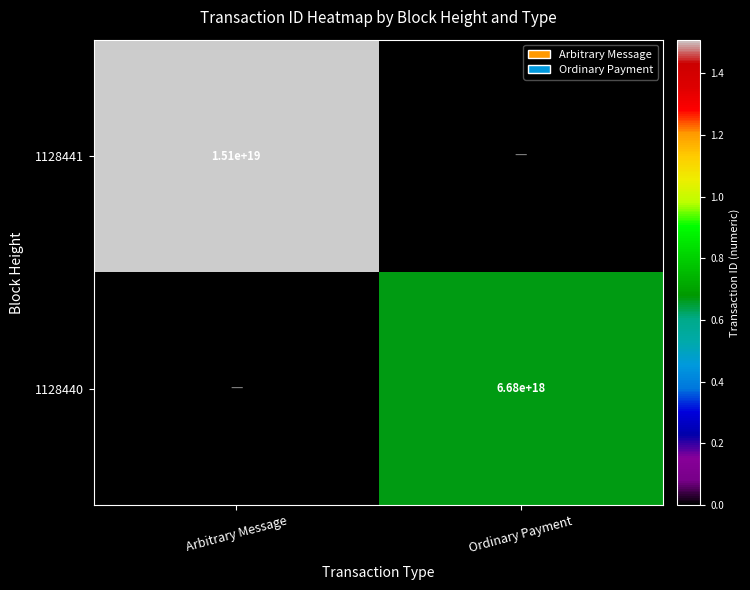

The 1128441 series shows 23445961996876054528 at Arbitrary Message. True or false?

False